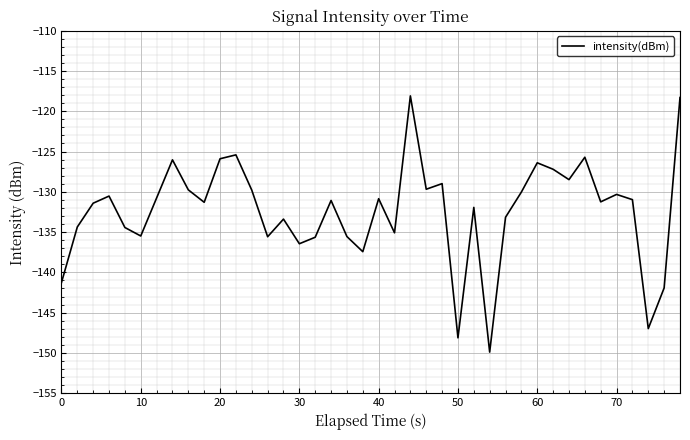

What is the difference between the maximum and minimum values?

31.8